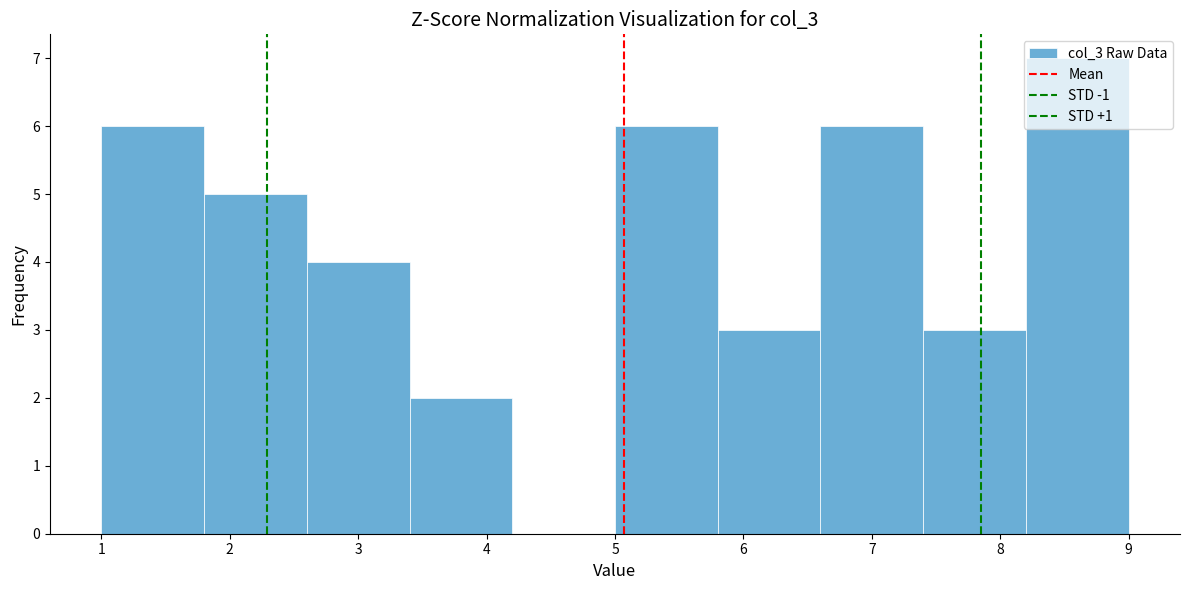

What is the height of the bar covering 5.0 to 5.8 on the x-axis? The values are not printed on the chart, so give them approximately, as read against the axis.

6